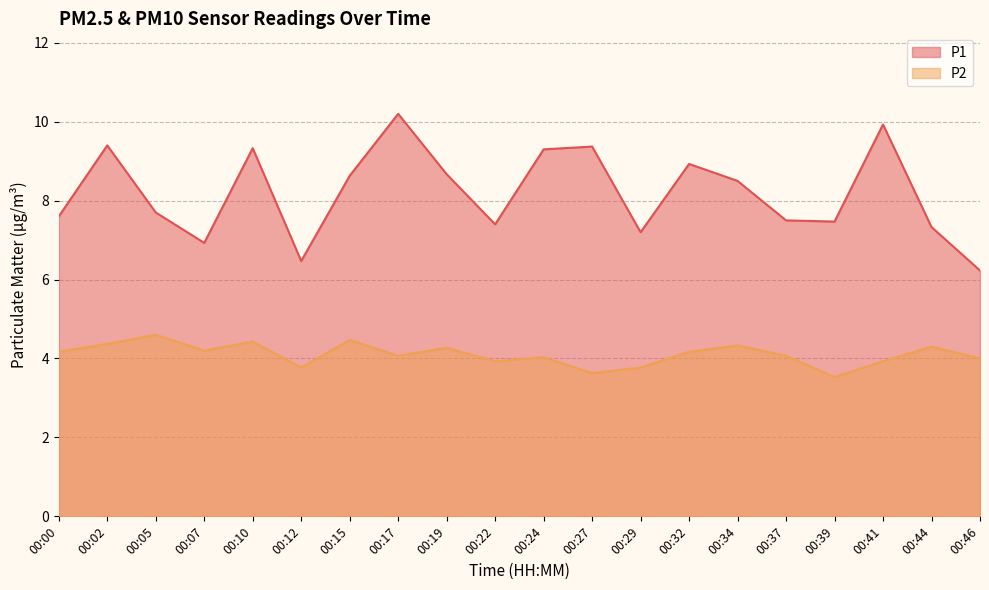

Which category has the highest value in the P1 series?

00:17